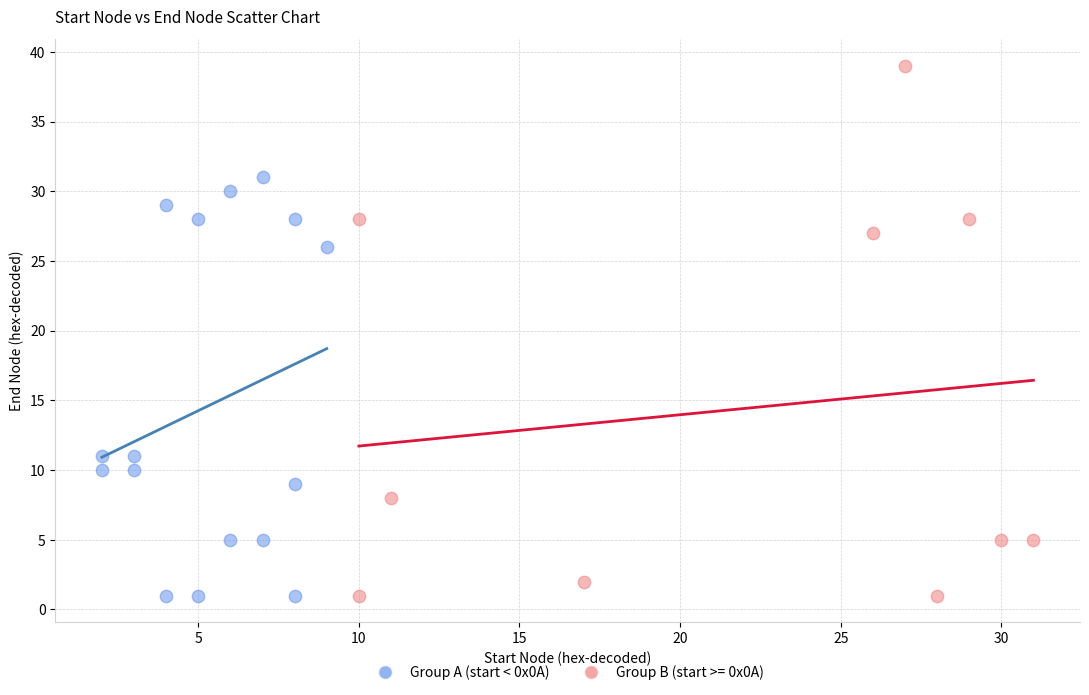

Which series has the widest spread of Y values?

Group B (start >= 0x0A)